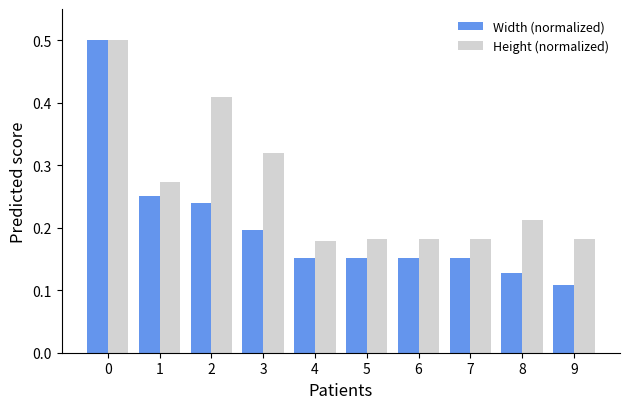

Count the Height (normalized) values in the range 0 to 1.

10